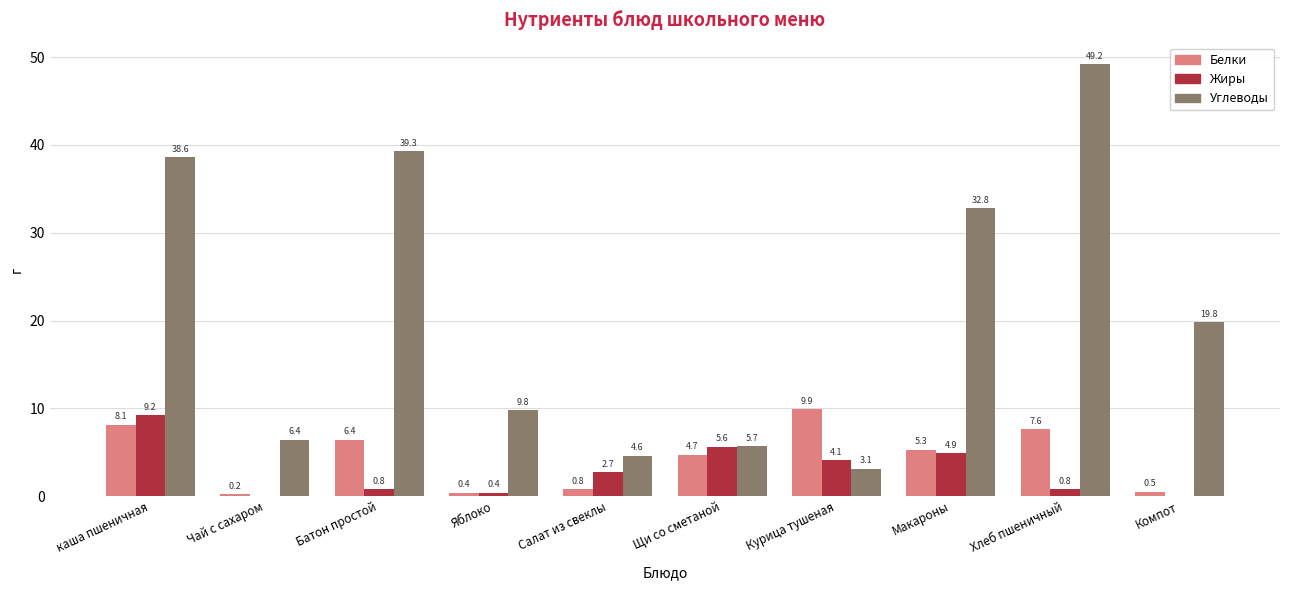

What is the spread (max minus min) of values at Компот?

19.8